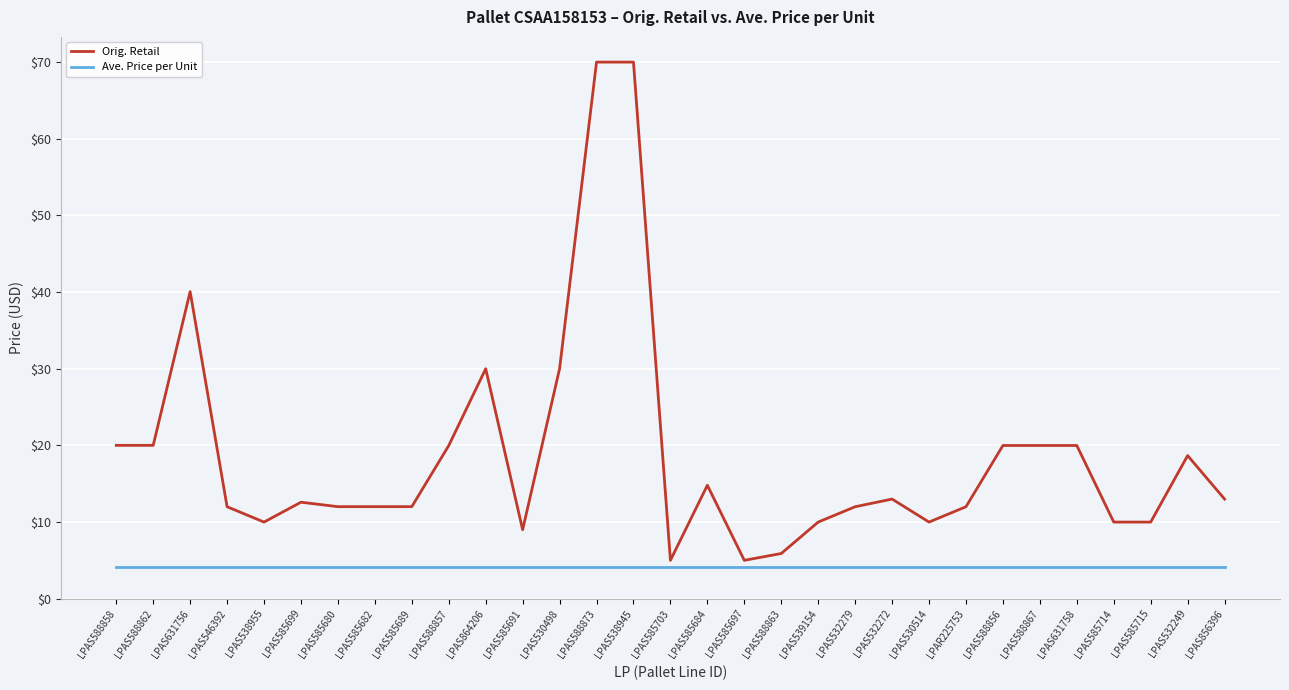

What is the sum of all Orig. Retail values?

578.7